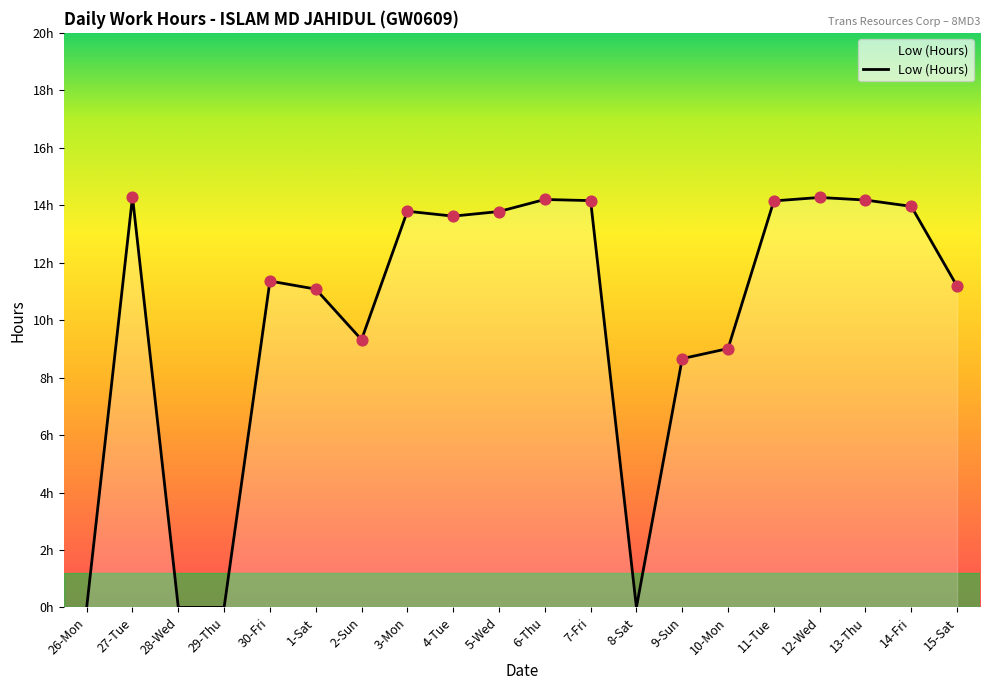

What is the change in value from 26-Mon to 7-Fri?

+14.2